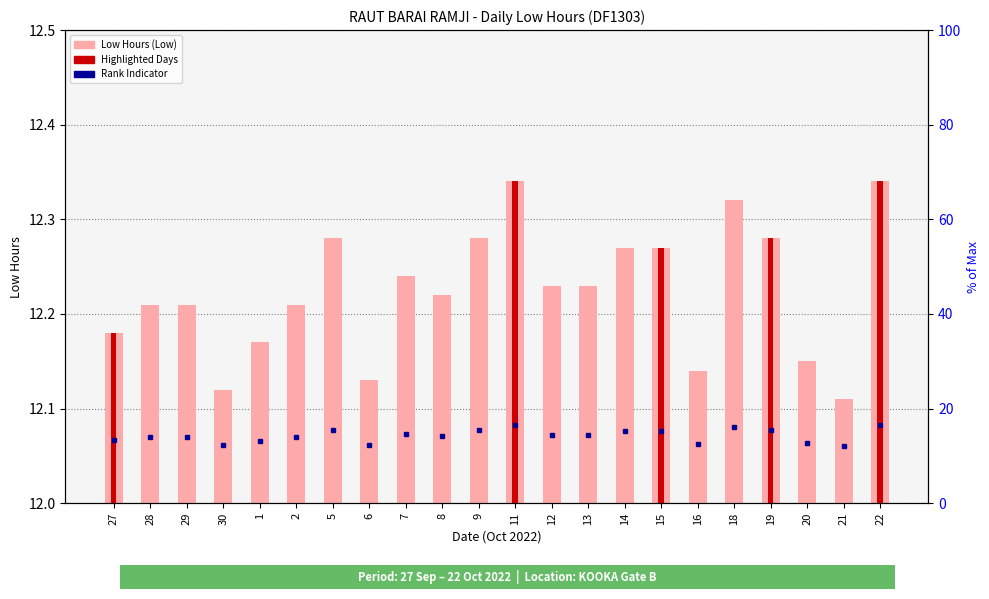

Reading left to right, extract all data points from this chart.

12.2	12.2	12.2	12.1	12.2	12.2	12.3	12.1	12.2	12.2	12.3	12.3	12.2	12.2	12.3	12.3	12.1	12.3	12.3	12.2	12.1	12.3